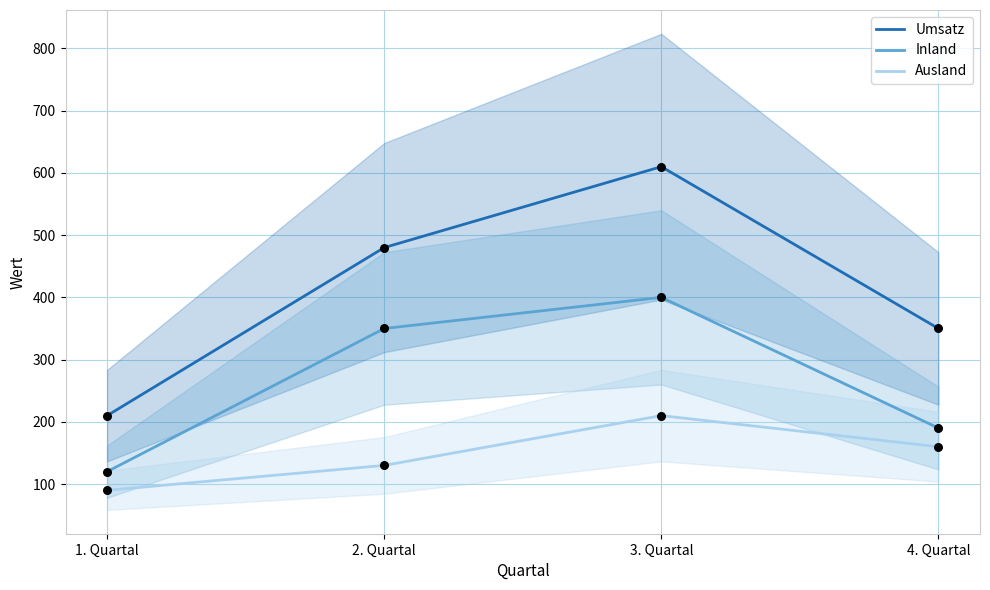

At which category is the sum across all series the highest?

3. Quartal